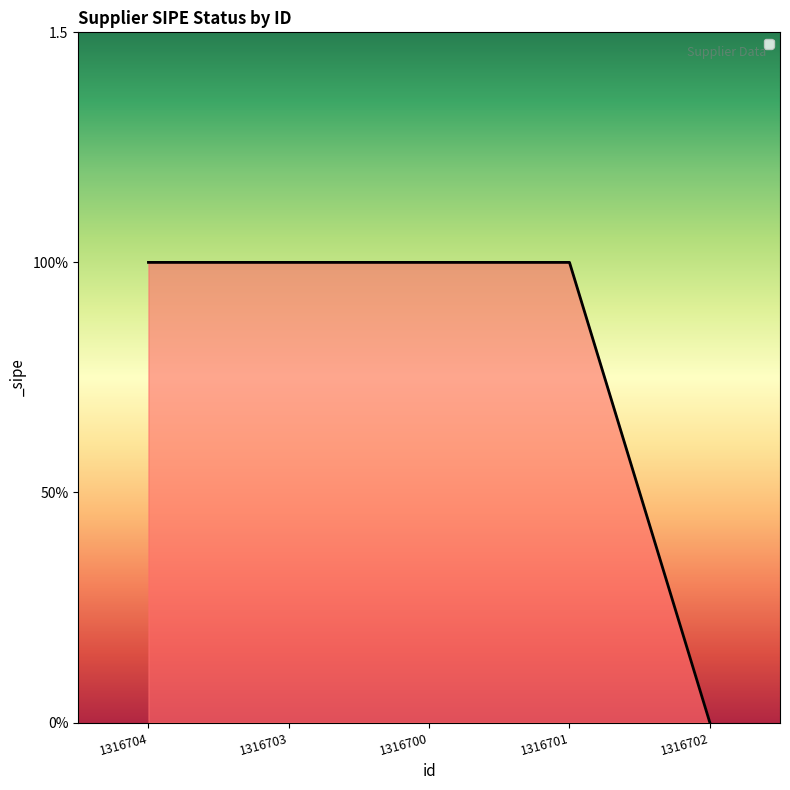

Reading left to right, extract all data points from this chart.

1316704=1	1316703=1	1316700=1	1316701=1	1316702=0